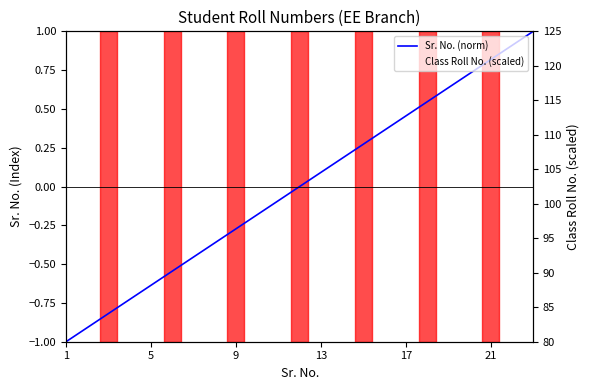

True or false: Class Roll No. (scaled) and Sr. No. (norm) cross at least once.

False